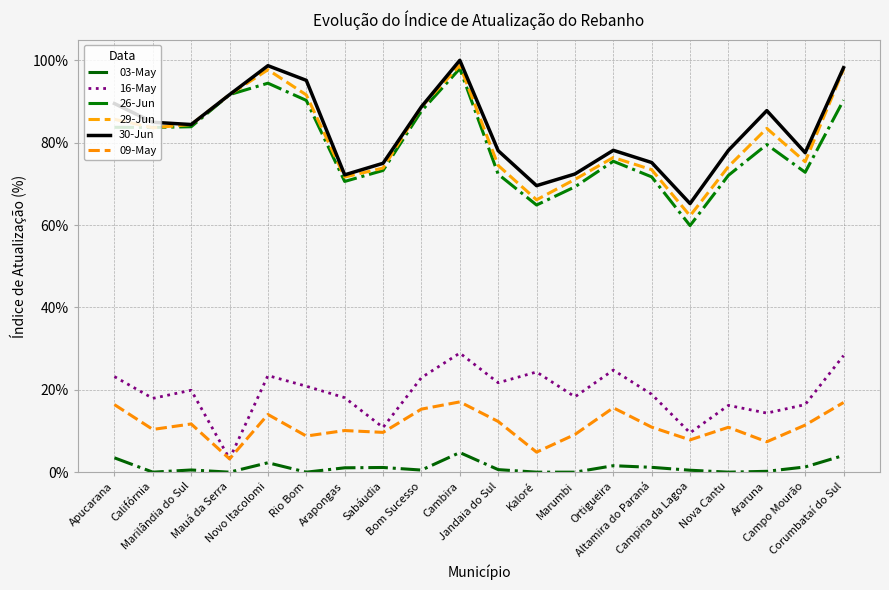

Is it true that 03-May equals 0.0 at Sabáudia?

False